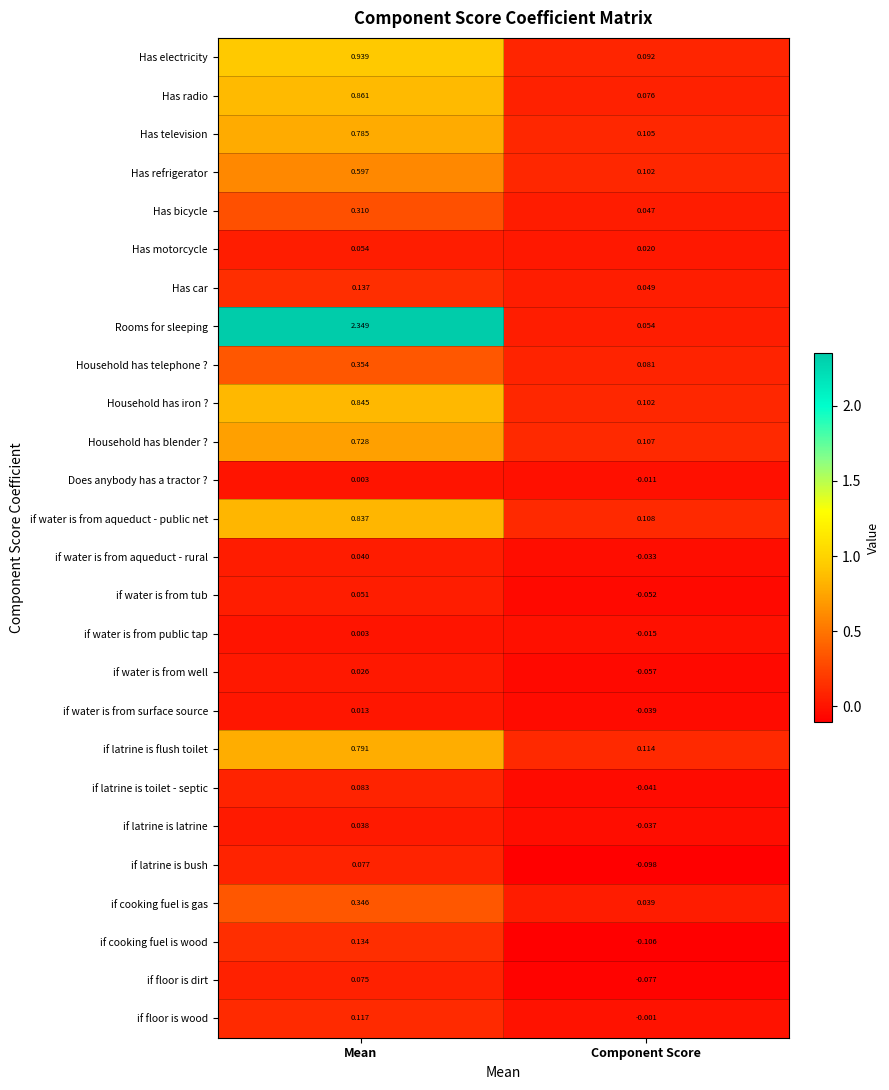

Is the value of Has refrigerator at Component Score greater than the value of if water is from surface source at Component Score?

Yes